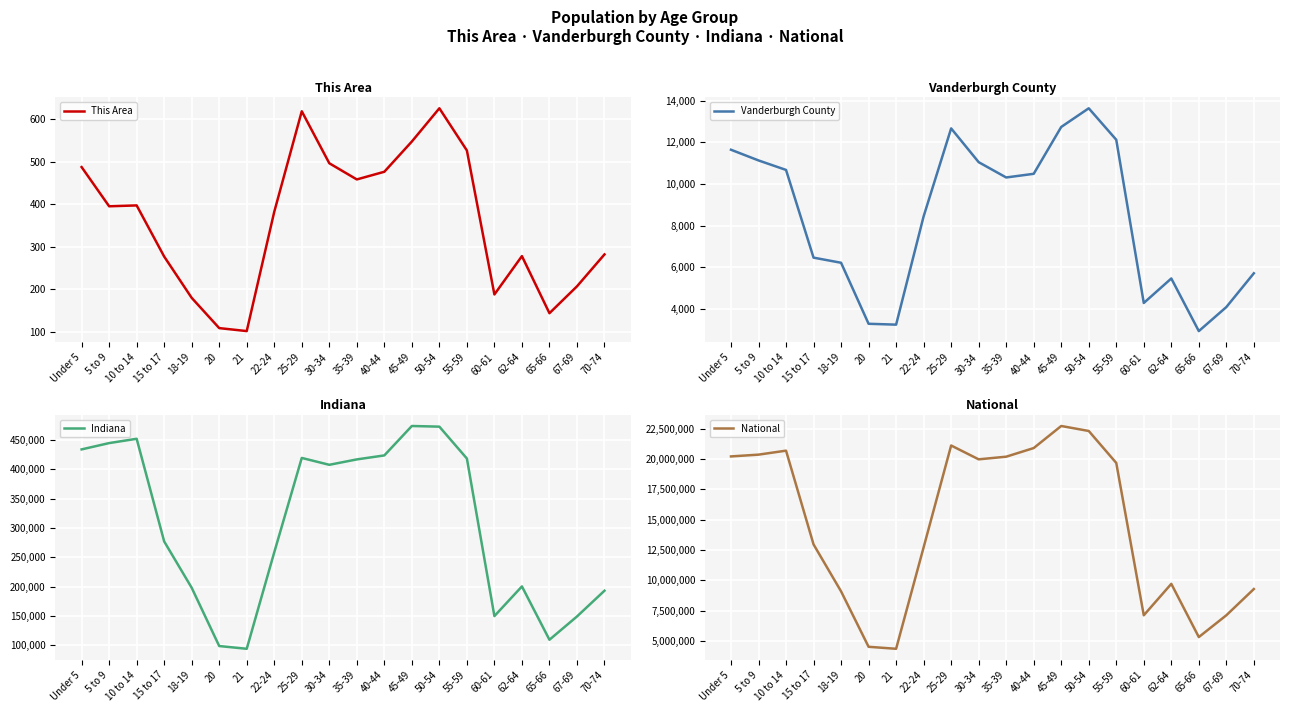

What is the minimum value shown in the chart?

102